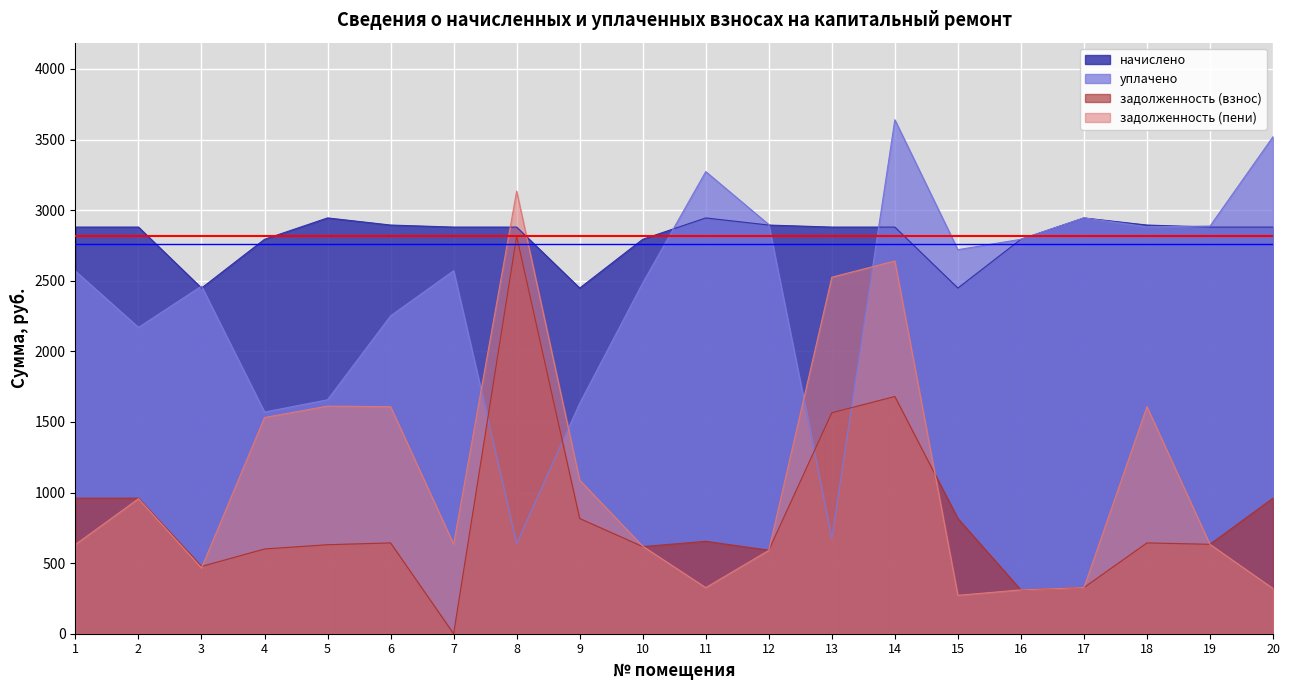

Is it true that уплачено equals 1632.0 at 9?

True